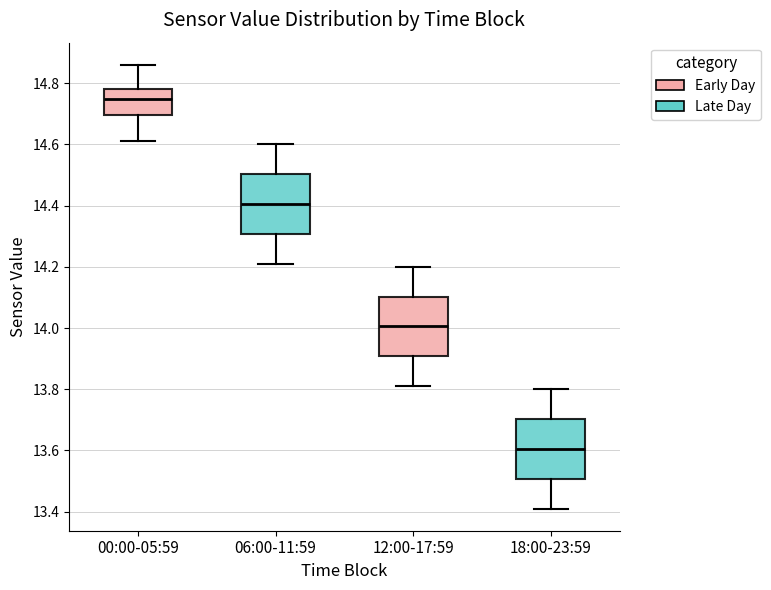

Reading left to right, read every box against the y-axis: the position of its median line, the range the box covers, and the ends of its whiskers. The values are not printed on the chart, so give them approximately, as read against the axis.

00:00-05:59: median 14.76, box 14.70 to 14.78, whiskers 14.62 to 14.86
06:00-11:59: median 14.40, box 14.30 to 14.50, whiskers 14.22 to 14.60
12:00-17:59: median 14.00, box 13.90 to 14.10, whiskers 13.82 to 14.20
18:00-23:59: median 13.60, box 13.50 to 13.70, whiskers 13.42 to 13.80